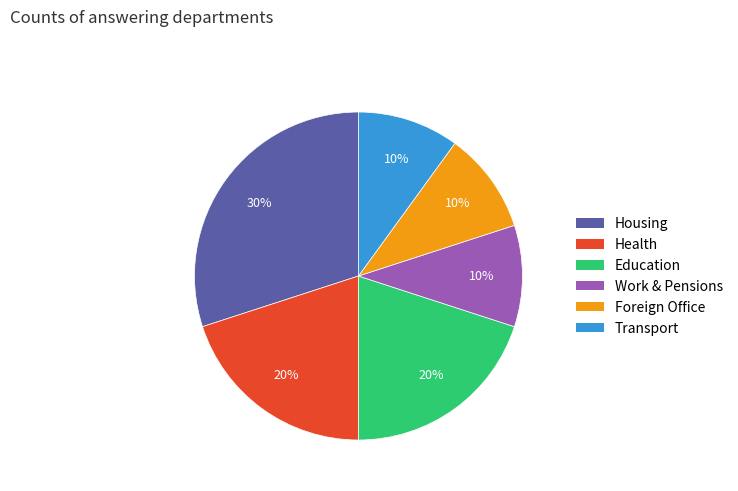

Which category has the biggest portion of the pie?

Housing